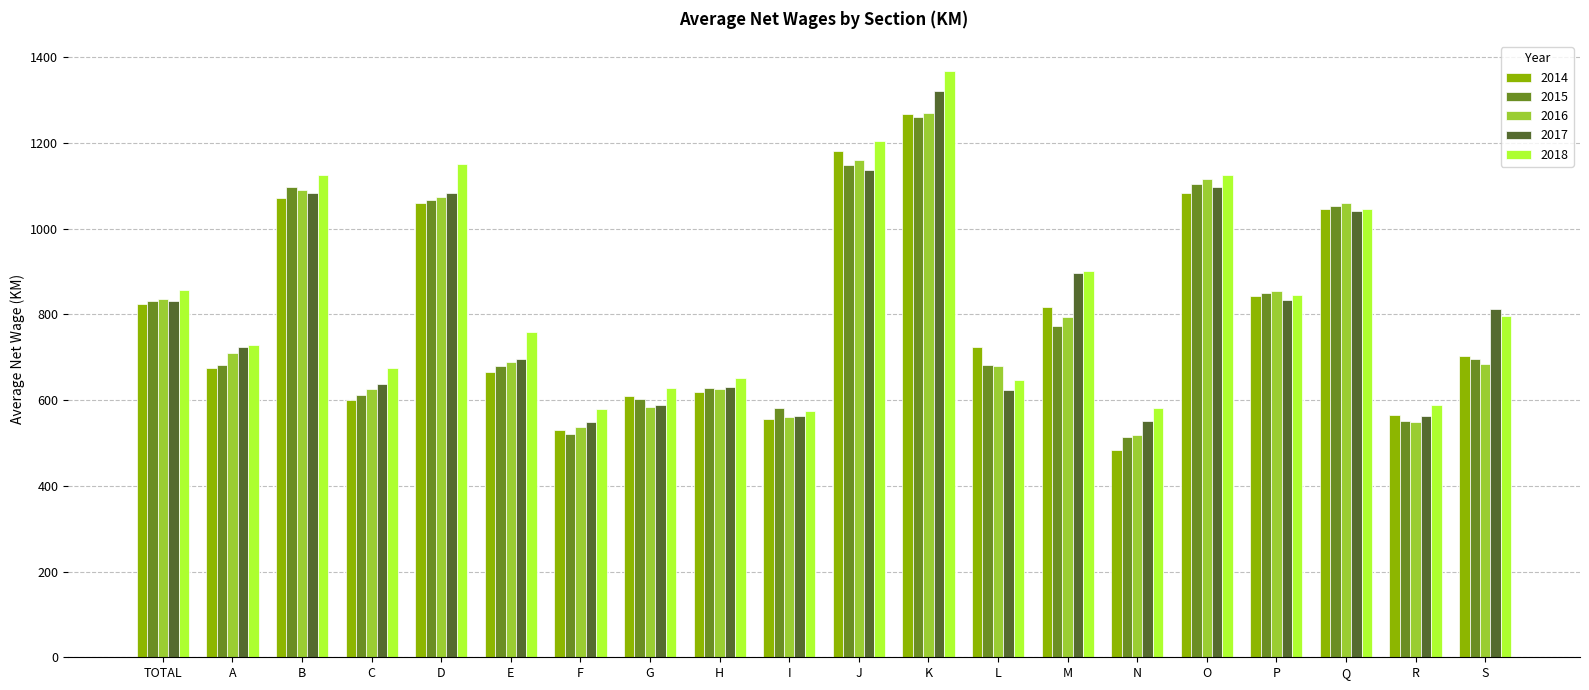

What is the sum of all 2017 values?

16263